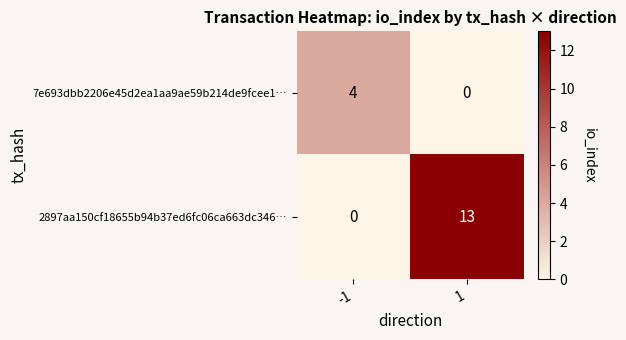

Reading left to right, extract all data points from this chart.

7e693dbb2206e45d2ea1aa9ae59b214de9fcee1…: 4	0
2897aa150cf18655b94b37ed6fc06ca663dc346…: 0	13